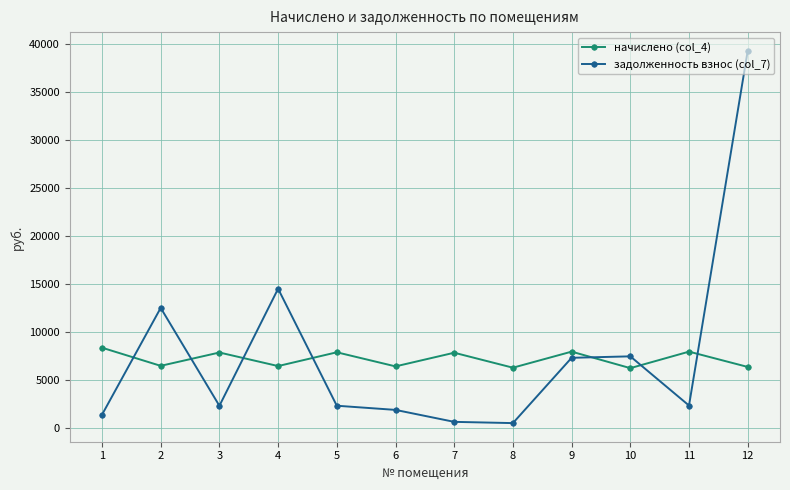

Rank the series at 11 from highest to lowest value.

начислено (col_4), задолженность взнос (col_7)